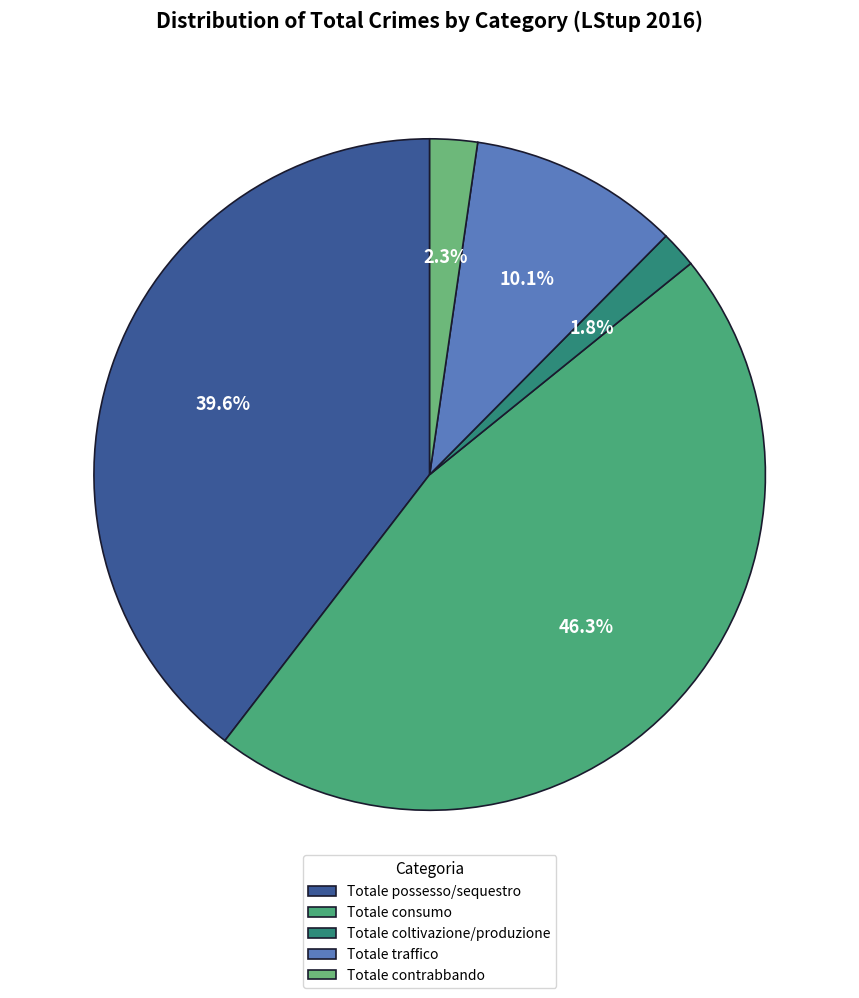

Is there a majority slice in this chart?

No